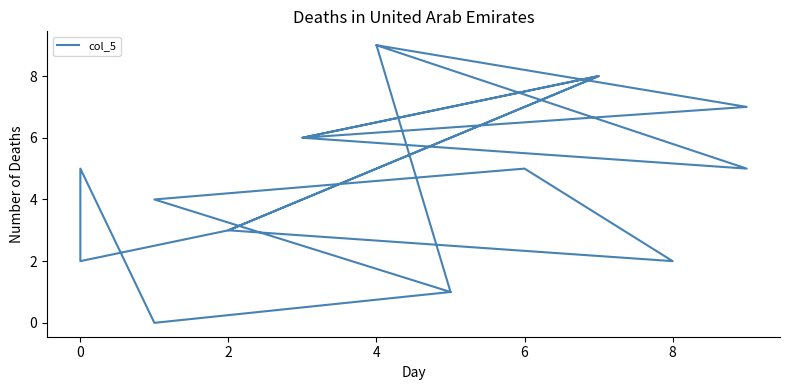

What is the difference between the maximum and second lowest values?

8